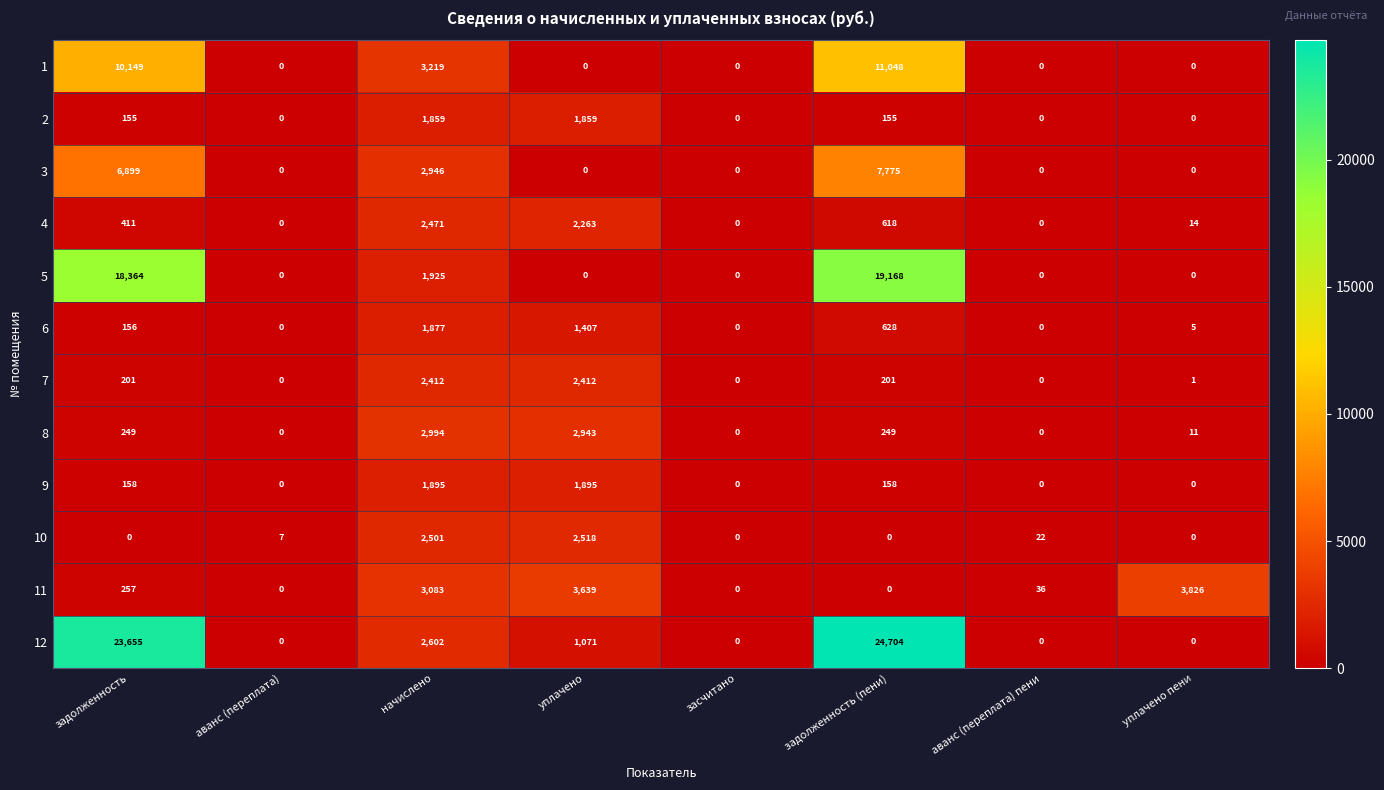

Count the number of data series in this chart.

12